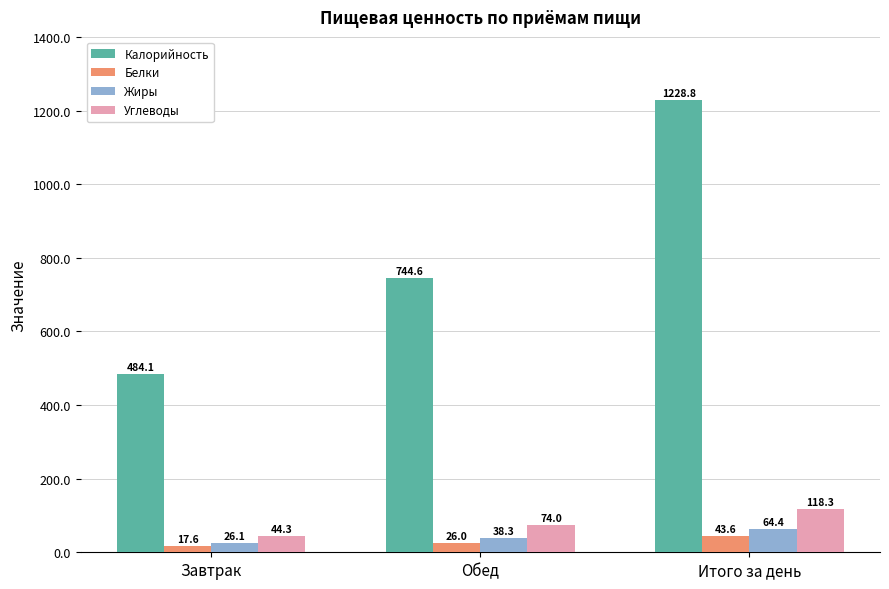

How many groups of bars are there?

3